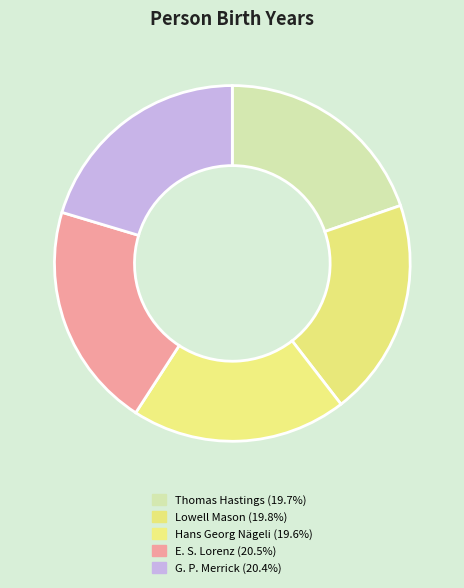

Is E. S. Lorenz the majority of the pie?

No